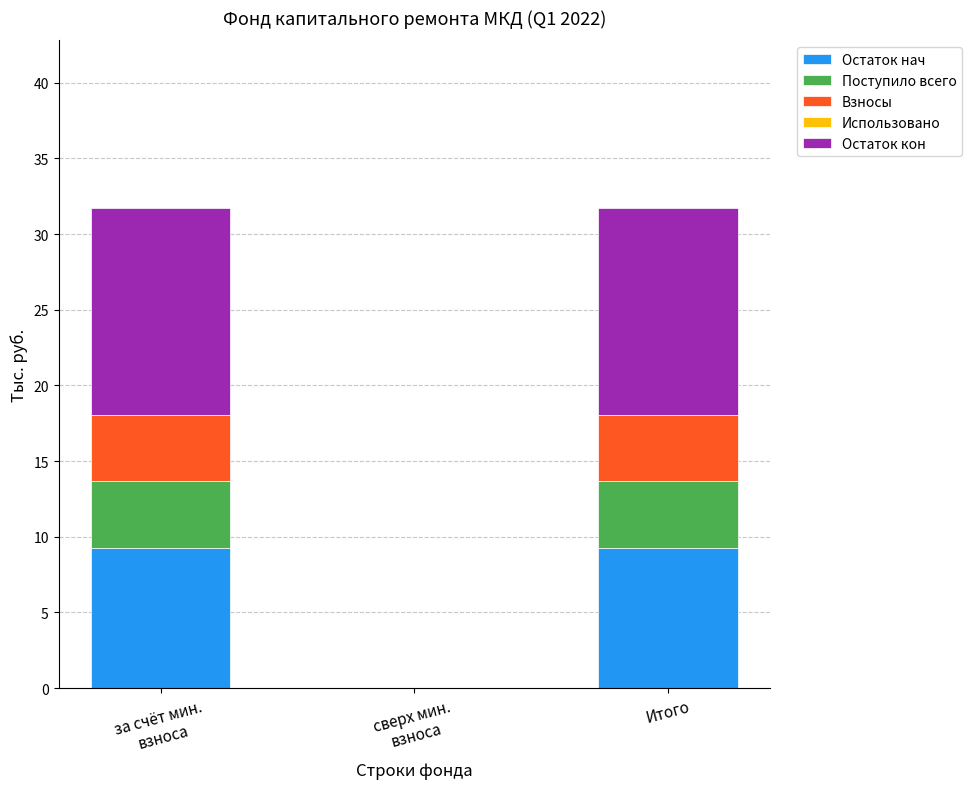

True or false: Остаток нач has a value of 9.2 at Итого.

True